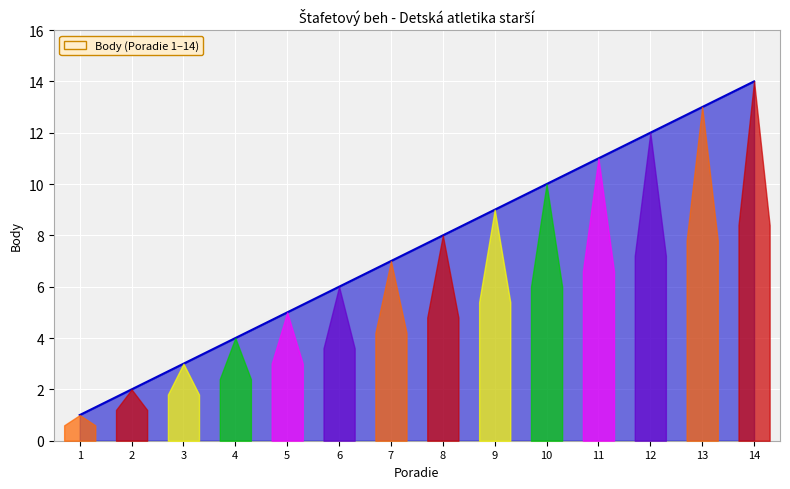

What is the difference between the maximum and minimum values?

13